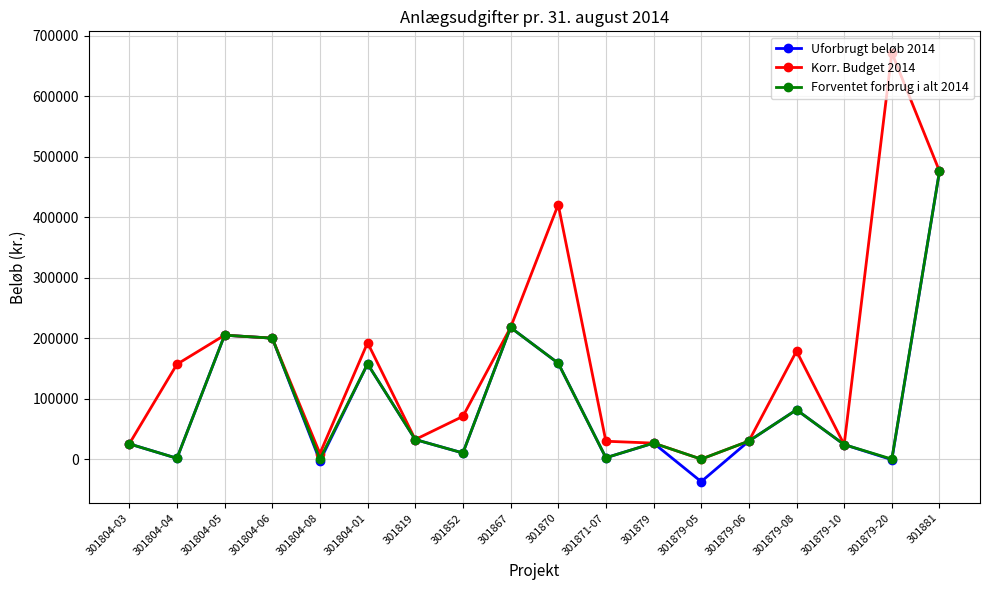

Which category has the highest value across all series?

301879-20